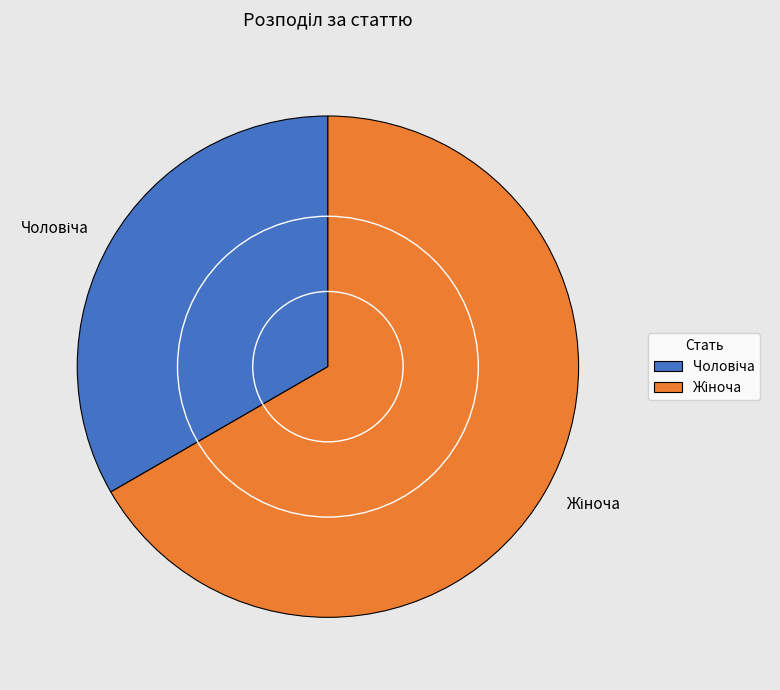

Does any single category account for the majority?

Yes